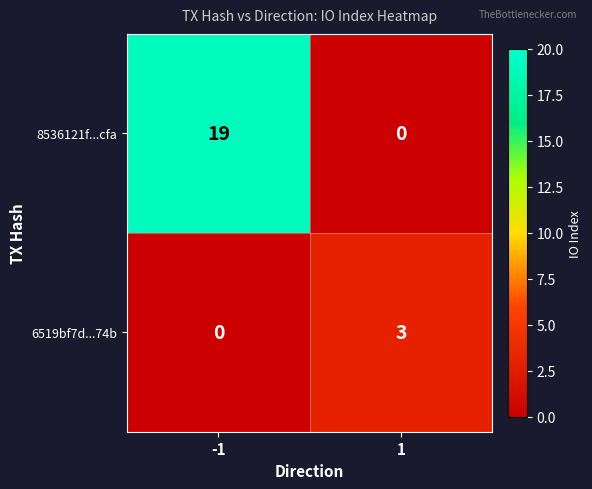

Reading right to left, list all the values displayed in this chart.

8536121f...cfa: 1=0	-1=19
6519bf7d...74b: 1=3	-1=0